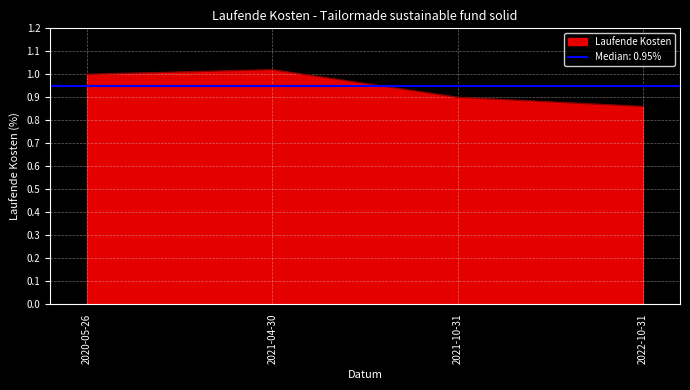

Which has a higher value, 2020-05-26 or 2021-10-31?

2020-05-26